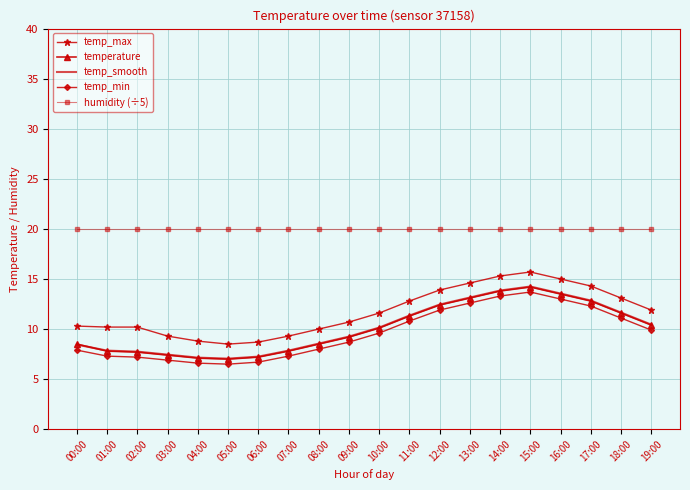

What is the total value across all series at 16:00?

75.0